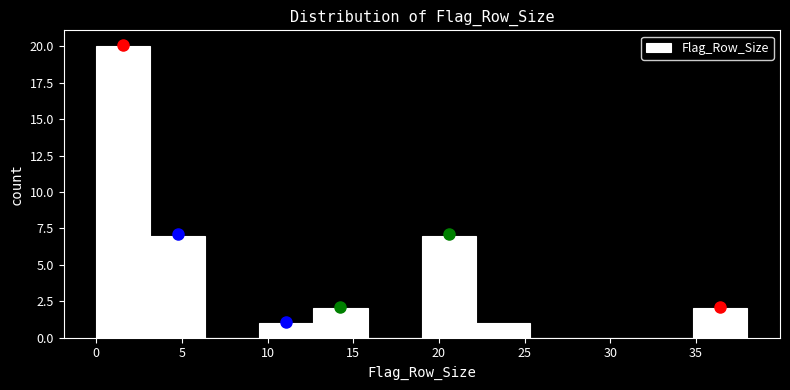

Reading left to right, list every bar in this chart as the range it spans on the x-axis followed by its height. Neither the bar edges nor the heights are printed on the chart, so give them approximately, as read against the axes.

0.0 to 3.0: 20
3.0 to 6.5: 7
6.5 to 9.5: 0
9.5 to 12.5: 1
12.5 to 16.0: 2
16.0 to 19.0: 0
19.0 to 22.0: 7
22.0 to 25.5: 1
25.5 to 28.5: 0
28.5 to 31.5: 0
31.5 to 35.0: 0
35.0 to 38.0: 2